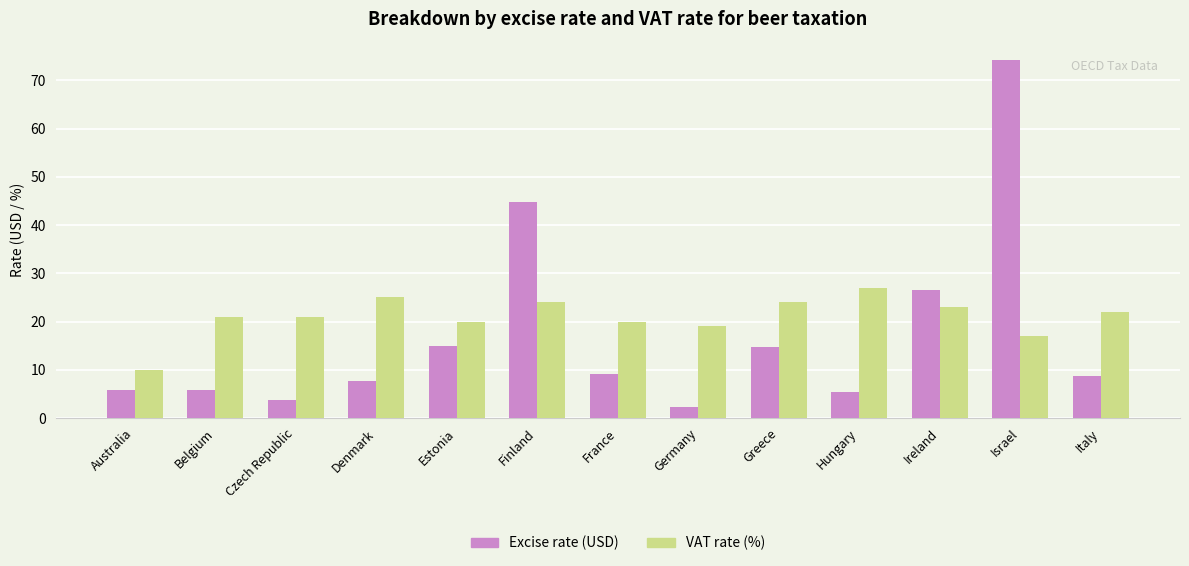

What is the difference between the VAT rate (%) values at France and Greece?

4.0